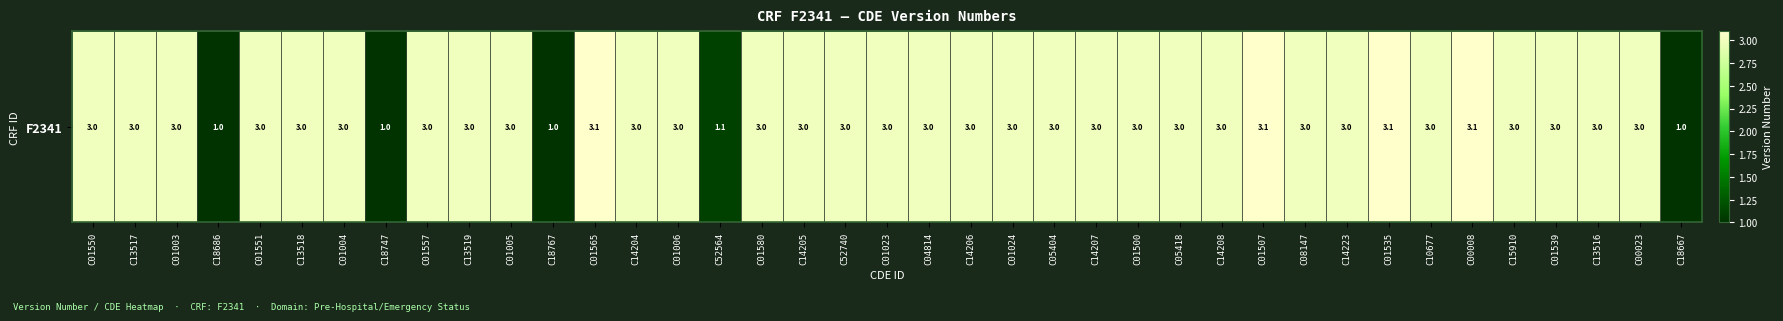

Where is the data nearest to the value 2?

C52564